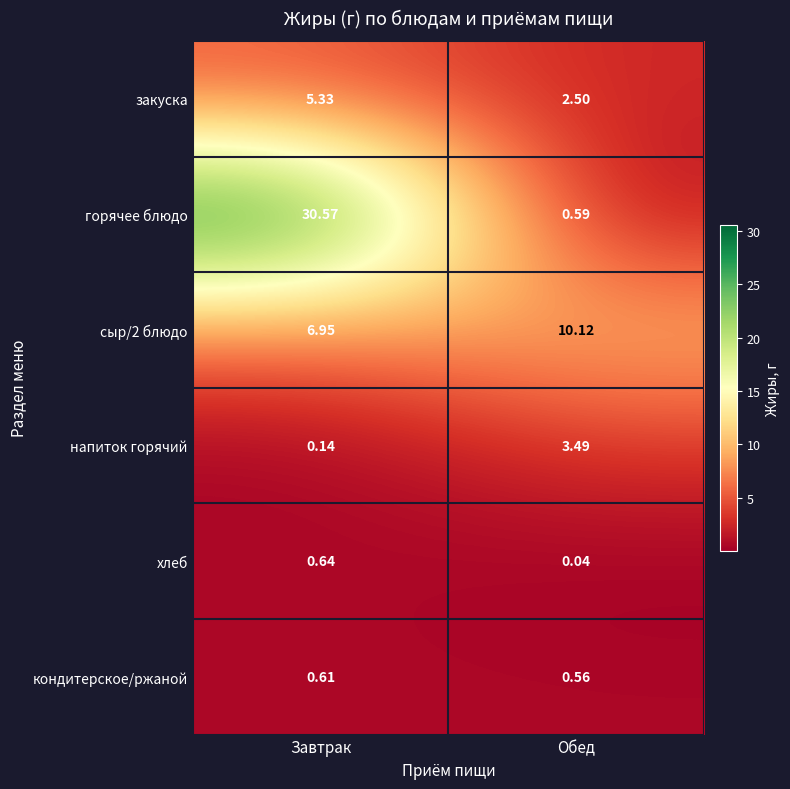

At which category is the sum across all series the highest?

Завтрак